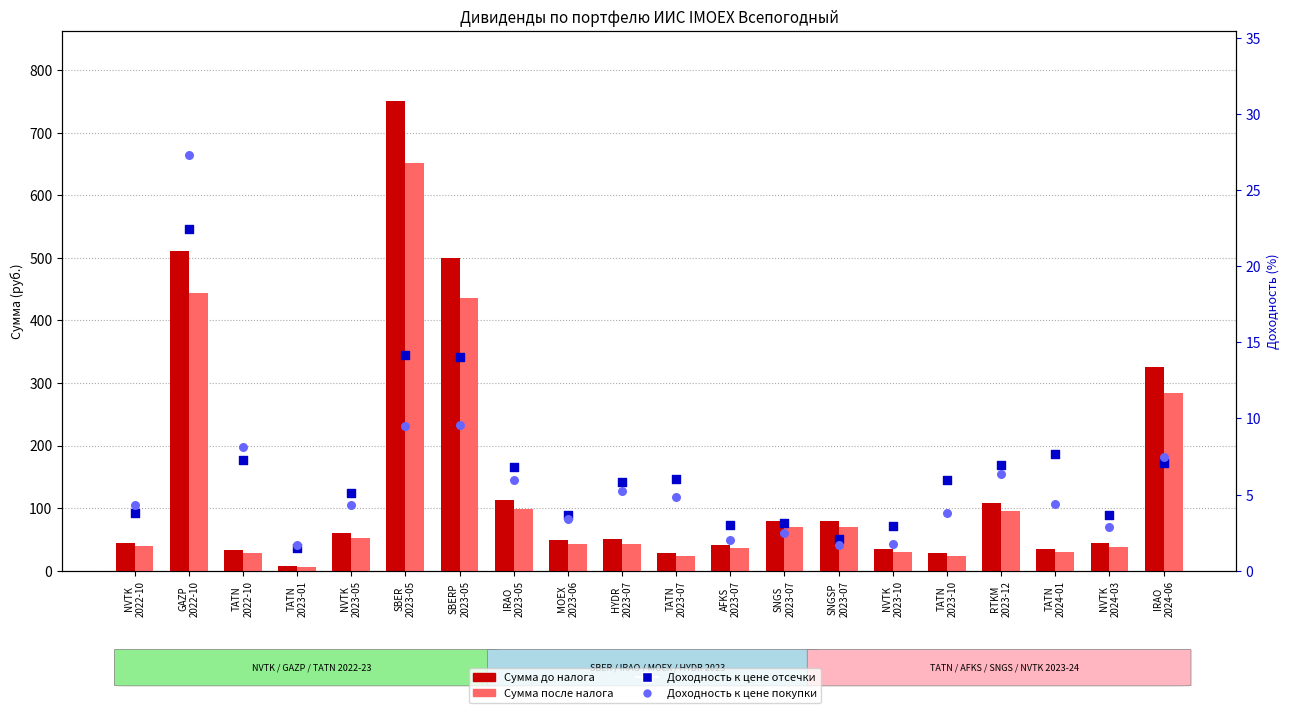

Which series contains the highest Y value?

Сумма до налога